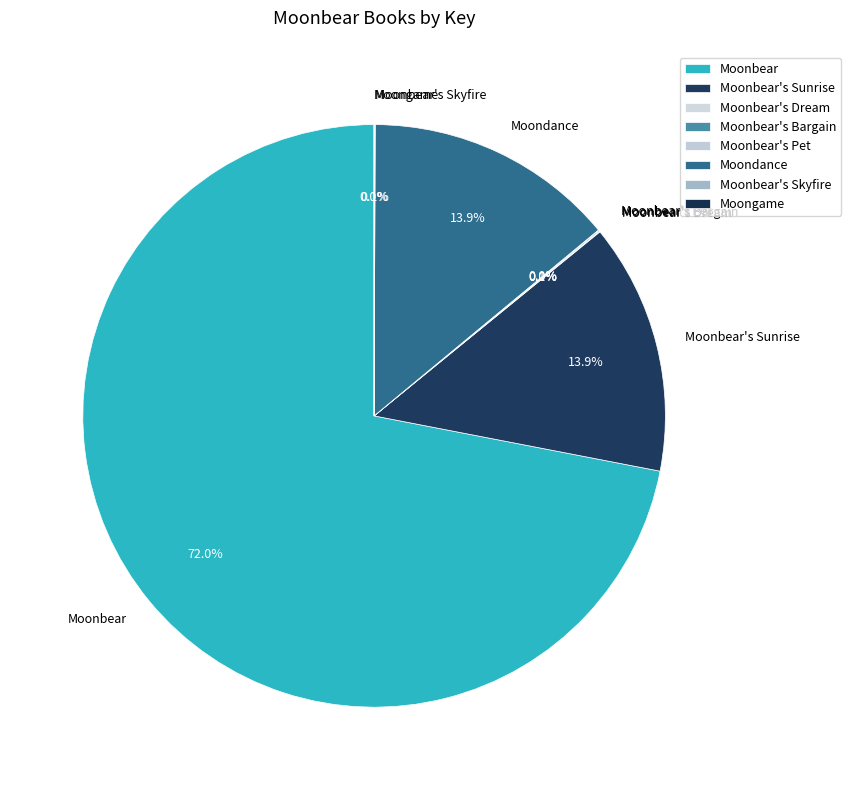

Which category has the biggest portion of the pie?

Moonbear